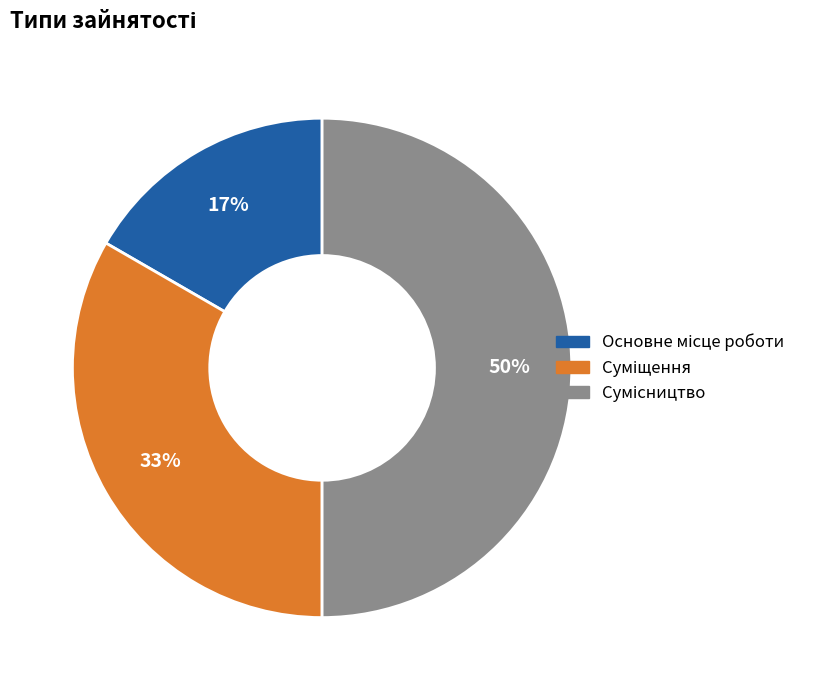

To the nearest percent, what is the difference between the largest and smallest slice percentages?

33%